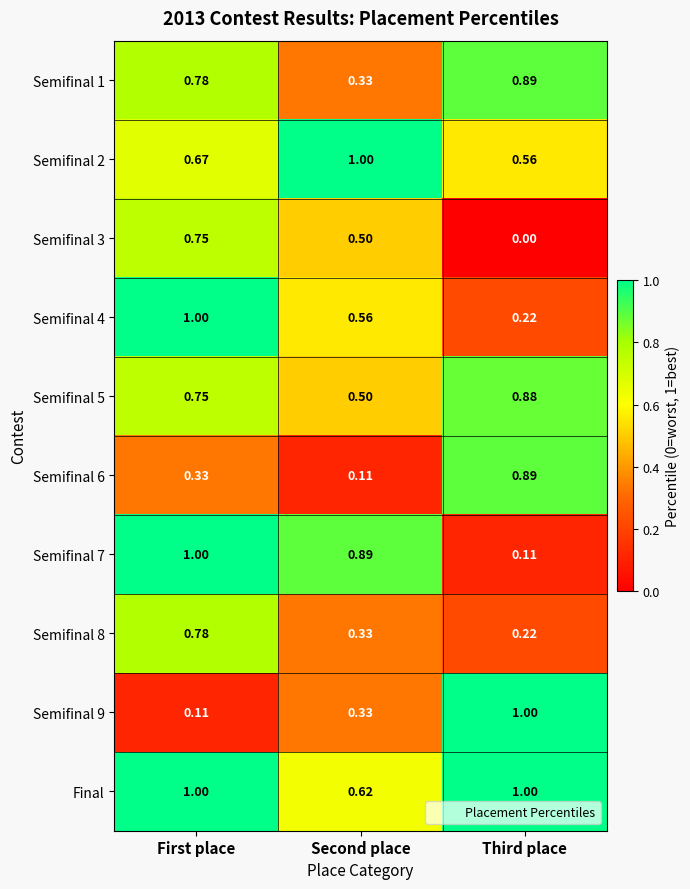

Rank the categories by Semifinal 9 value from lowest to highest.

First place, Second place, Third place